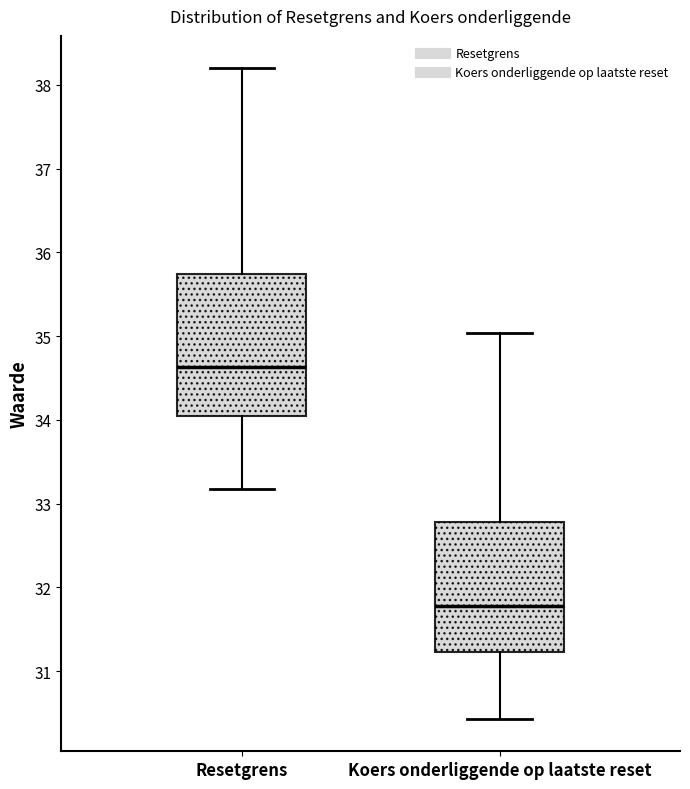

Reading left to right, read every box against the y-axis: the position of its median line, the range the box covers, and the ends of its whiskers. The values are not printed on the chart, so give them approximately, as read against the axis.

Resetgrens: median 34.6, box 34.0 to 35.7, whiskers 33.2 to 38.2
Koers onderliggende op laatste reset: median 31.8, box 31.2 to 32.8, whiskers 30.4 to 35.0